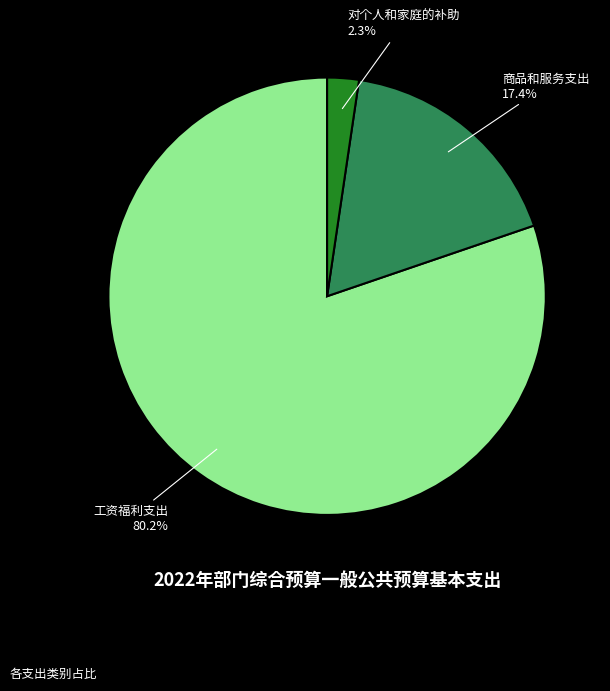

Is it true that 工资福利支出 is 80% of the pie?

True